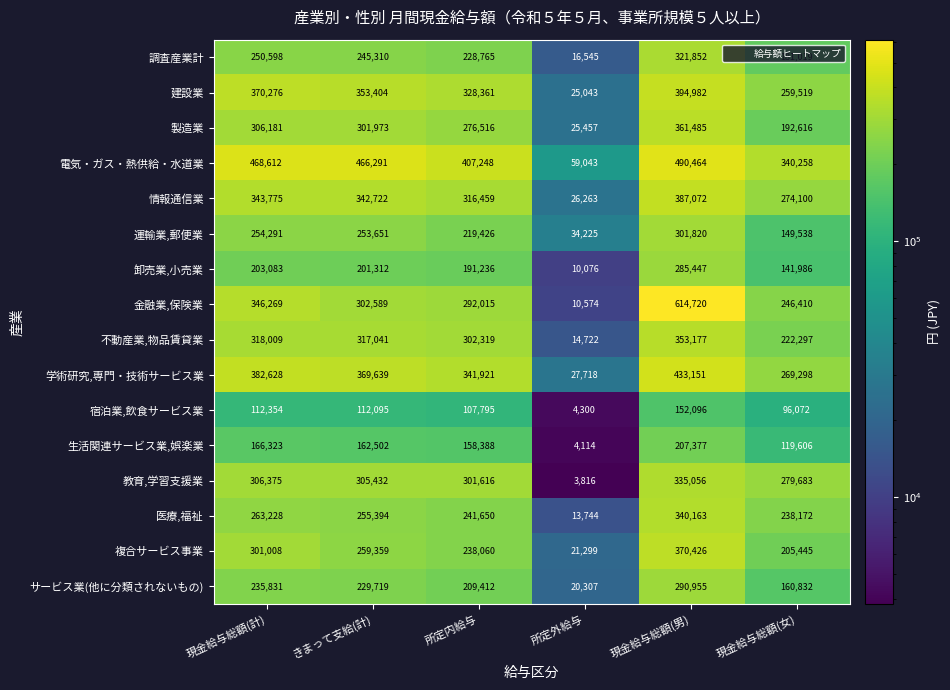

The 調査産業計 series shows 321852 at 現金給与総額(男). True or false?

True